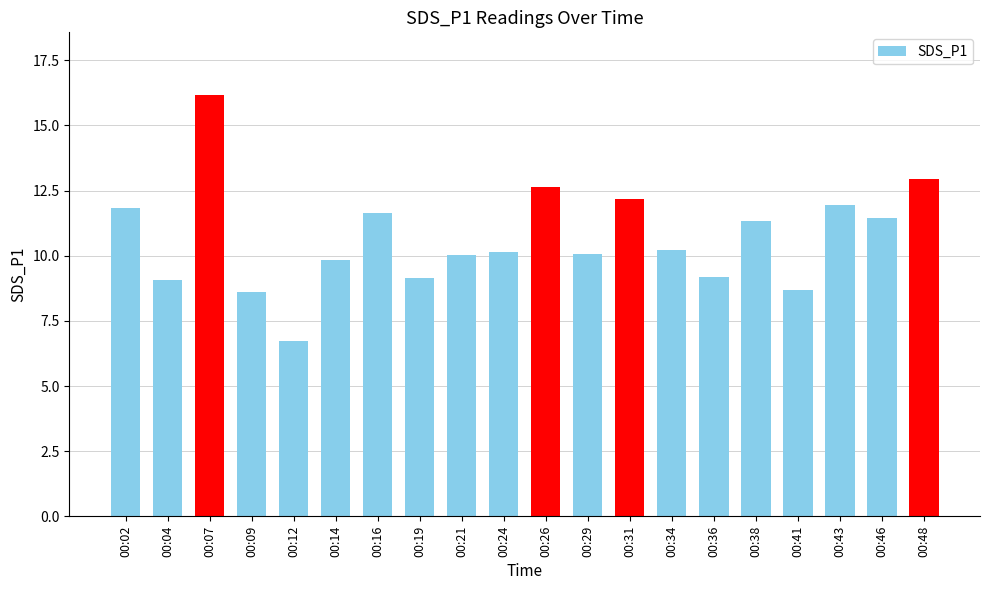

Between 00:46 and 00:24, which is larger?

00:46